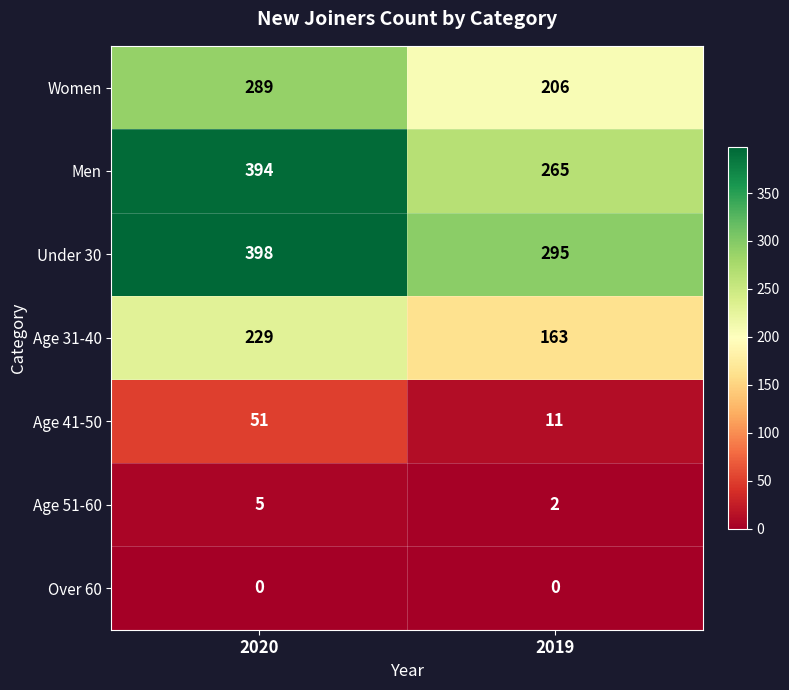

Which series has the widest spread of values?

Men